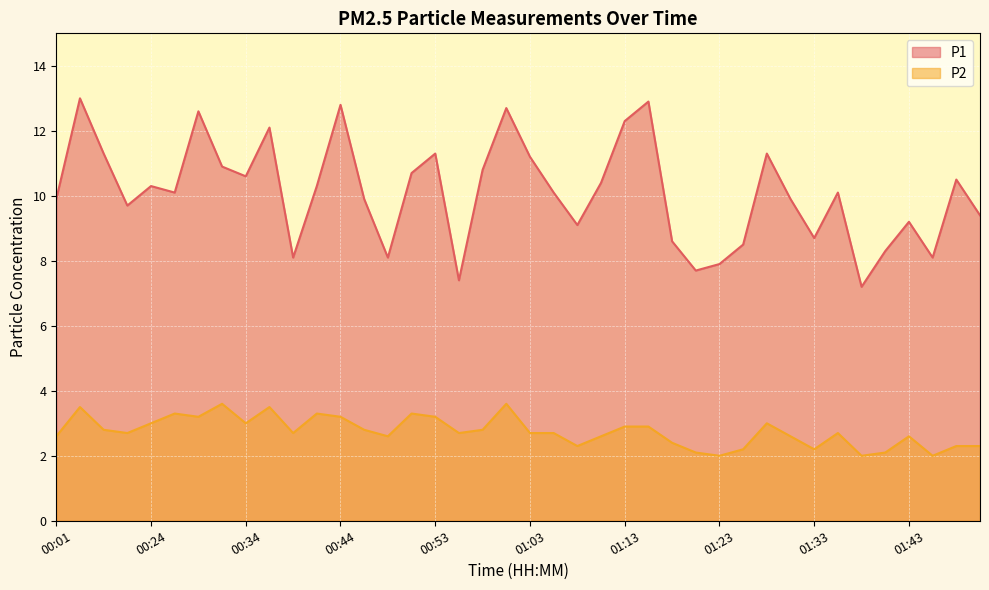

How many data points in P1 are above 10?

22